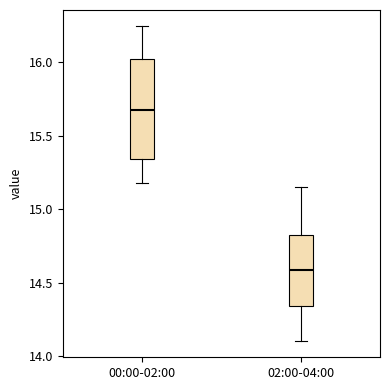

Reading left to right, transcribe this box plot: for each box, give where its median line is, the range the box spans, and where its two whiskers end, as read against the y-axis. The values are not printed on the chart, so give them approximately, as read against the axis.

00:00-02:00: median 15.70, box 15.35 to 16.05, whiskers 15.20 to 16.25
02:00-04:00: median 14.60, box 14.35 to 14.85, whiskers 14.10 to 15.15